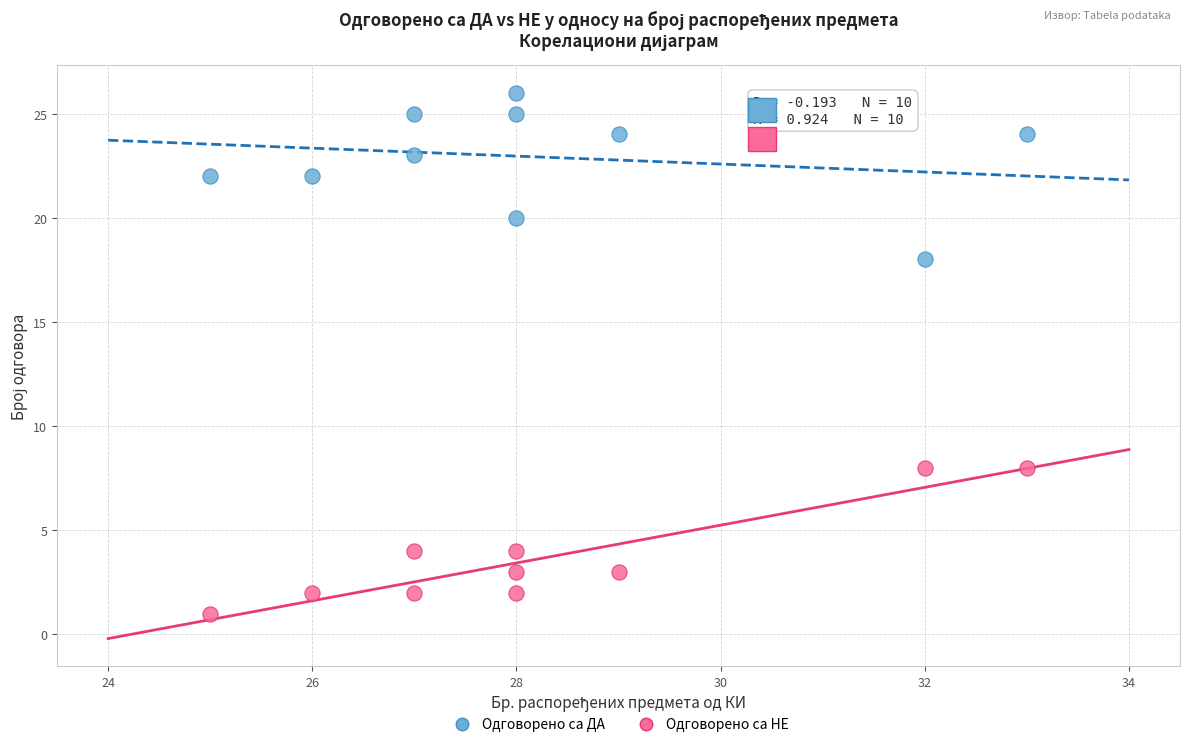

Across all data points, what is the range of X values (max minus min)?

8